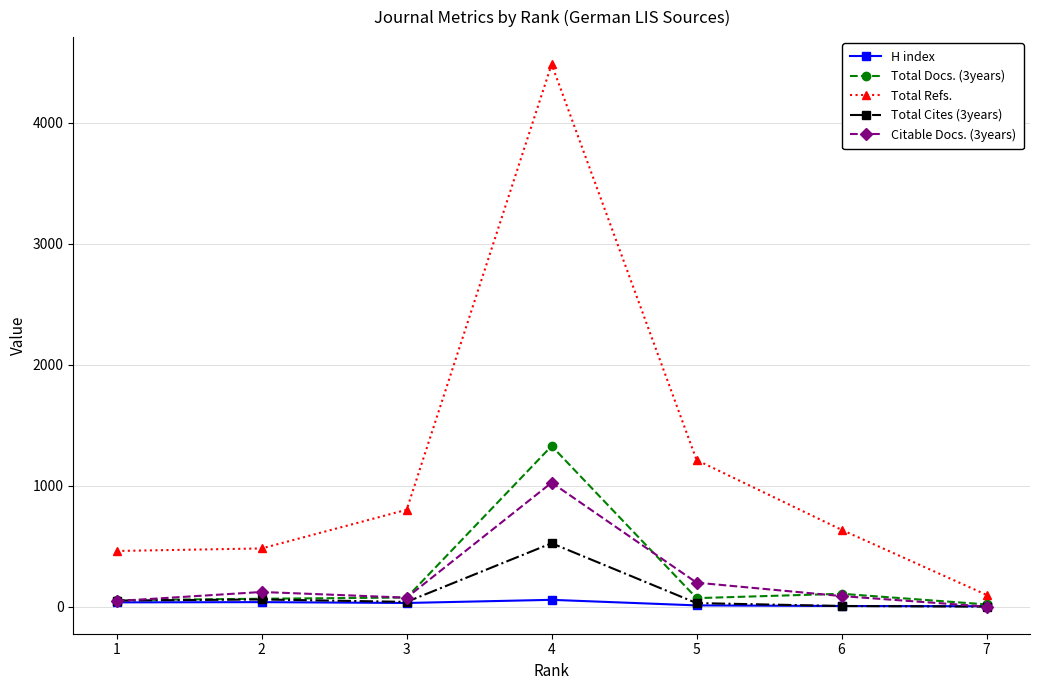

In Total Refs., how many points are higher than both neighbors (excluding endpoints)?

1